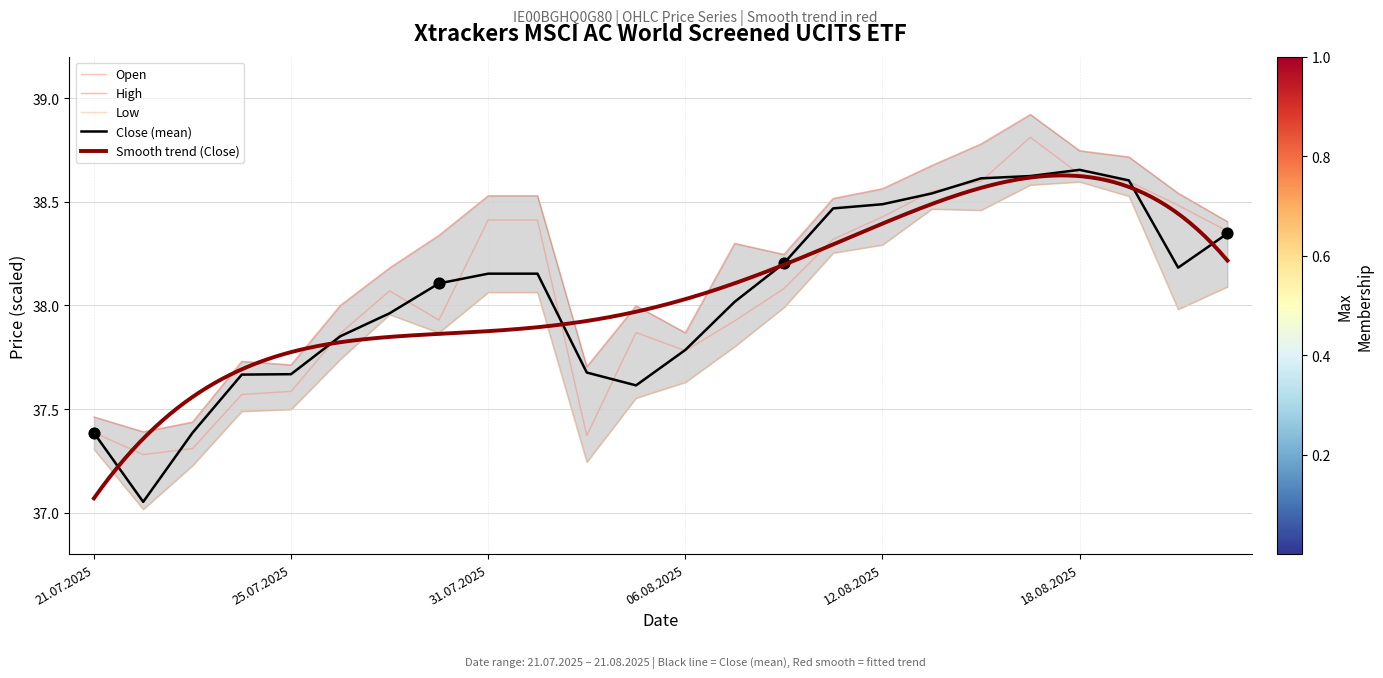

Which series contains the lowest Y value?

Low